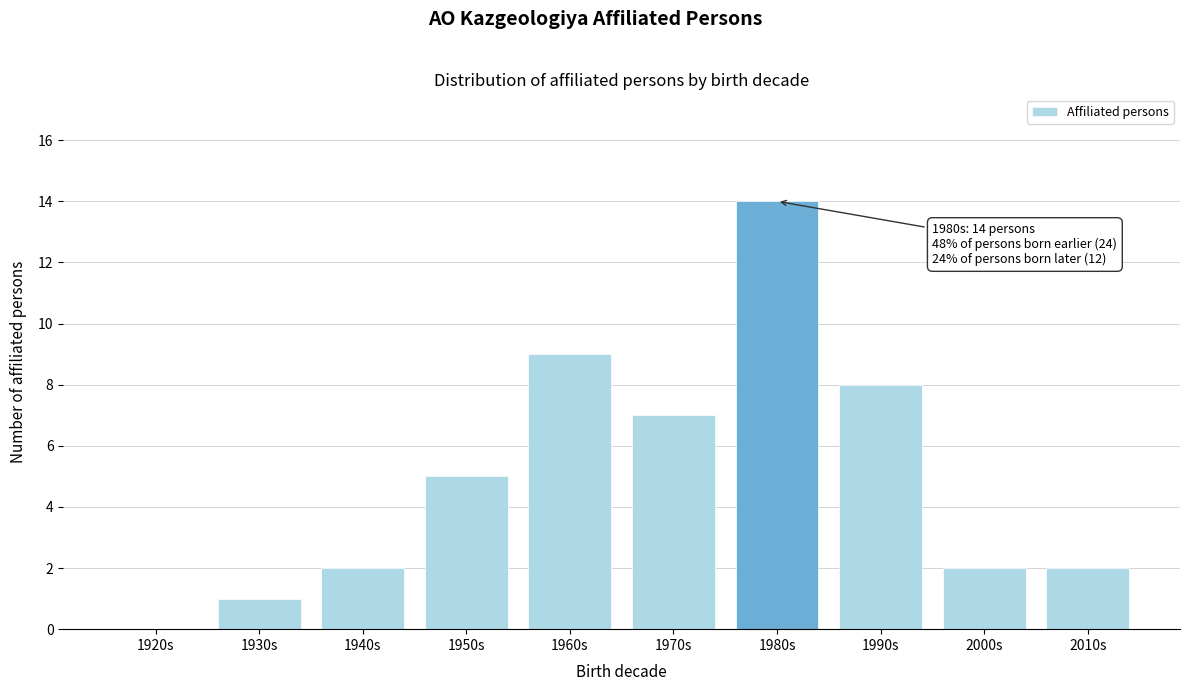

Reading left to right, transcribe all the data shown in this chart.

1920s=0	1930s=1	1940s=2	1950s=5	1960s=9	1970s=7	1980s=14	1990s=8	2000s=2	2010s=2